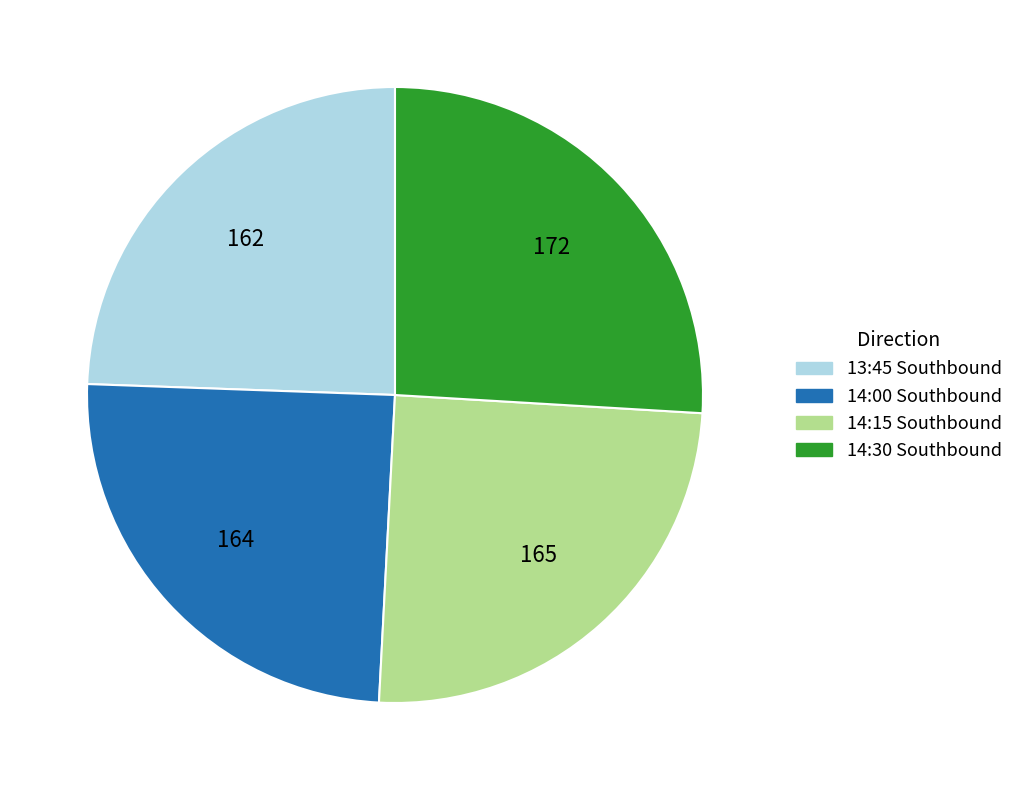

What is the ratio of the value at 14:30 Southbound to the value at 14:00 Southbound?

1.0